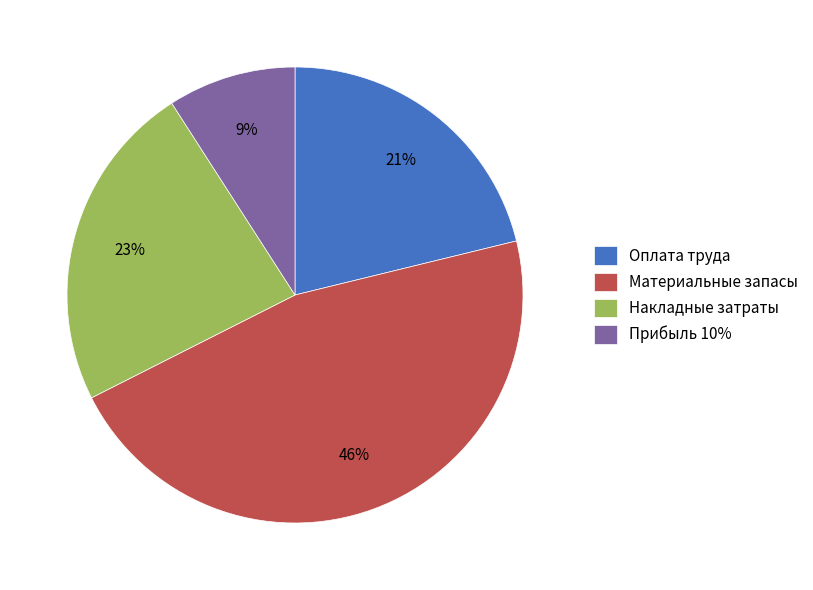

What is the ratio of the value at Прибыль 10% to the value at Накладные затраты?

0.4